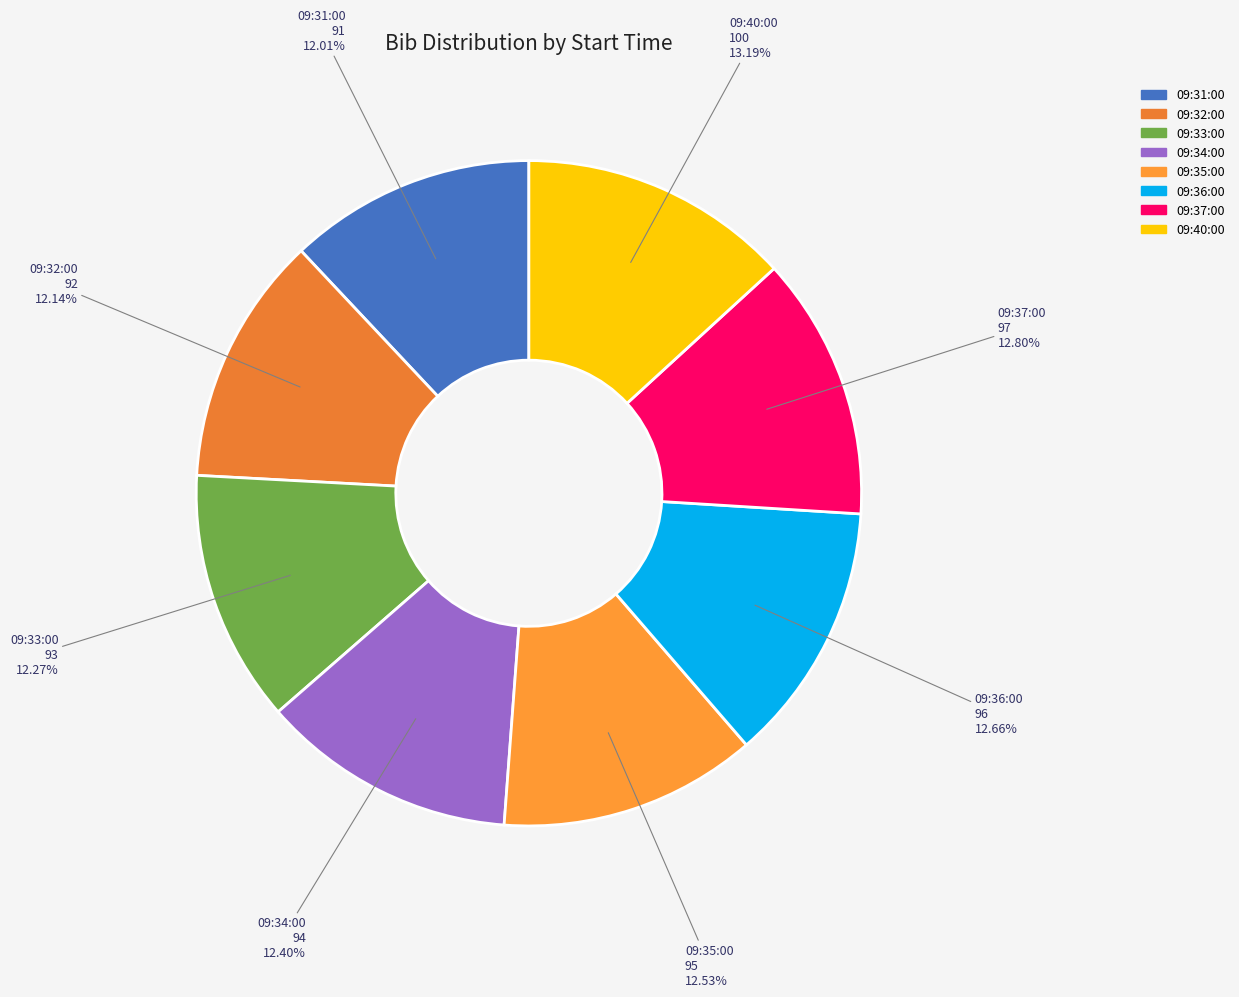

The 09:31:00 slice represents 12% of the pie. True or false?

True